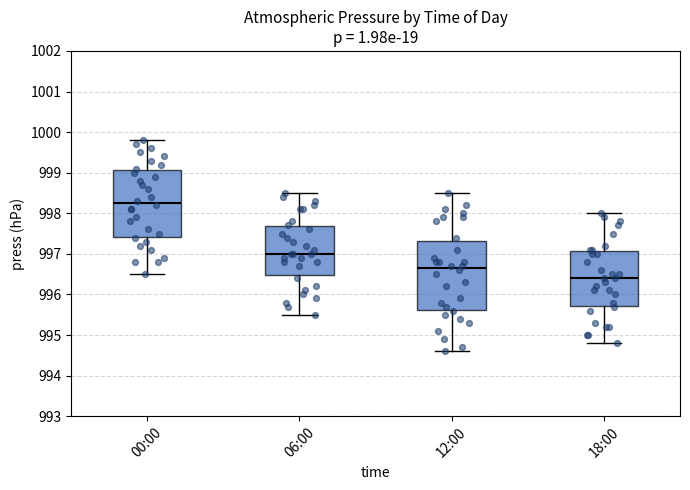

Which box has the highest median line?

00:00